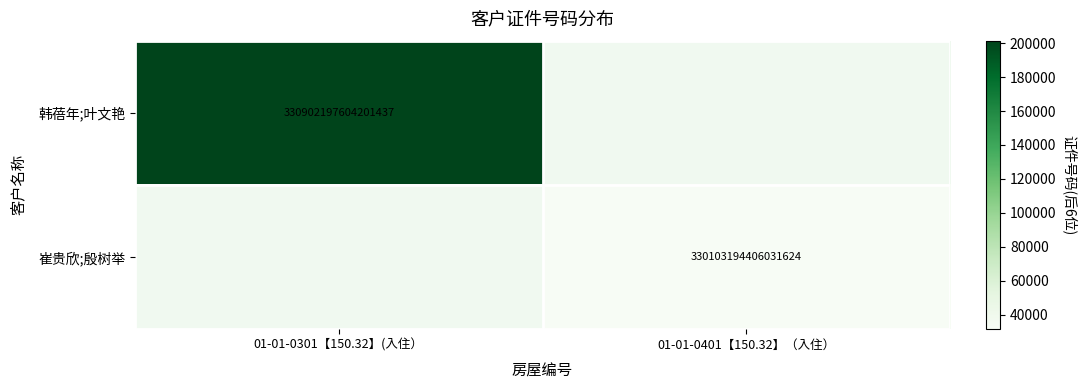

Is it true that 崔贵欣;殷树举 equals 108485086096118848 at 01-01-0401【150.32】（入住）?

False